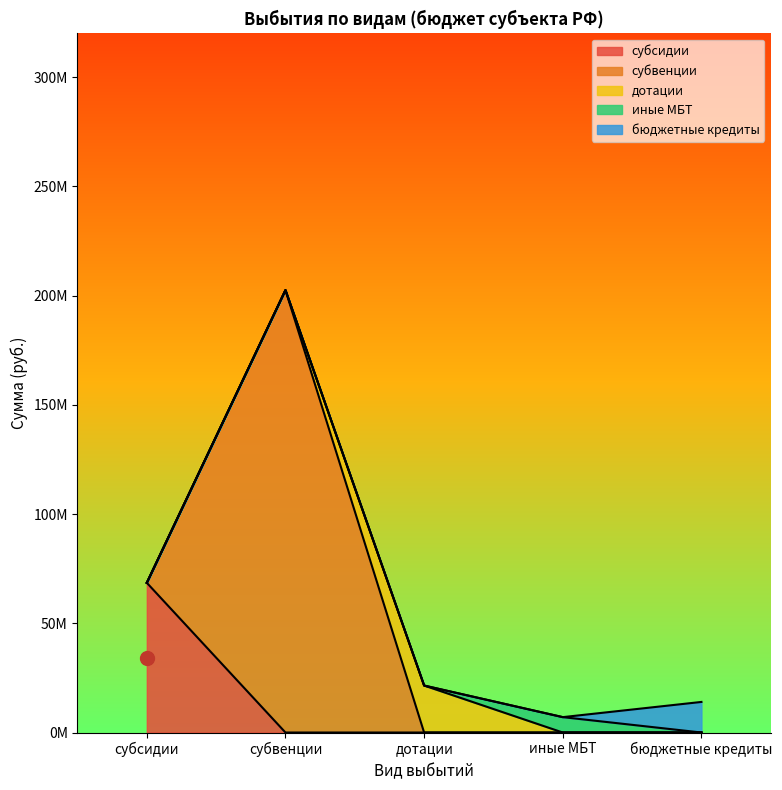

What are all the series names shown in the legend?

субсидии, субвенции, дотации, иные МБТ, бюджетные кредиты